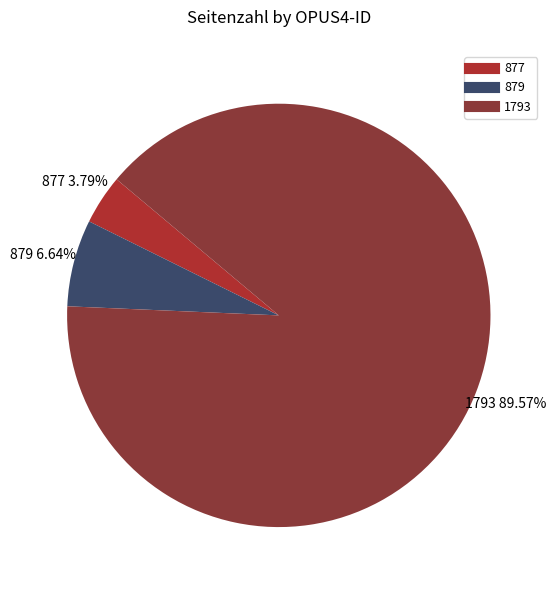

Count the number of slices in the pie.

3